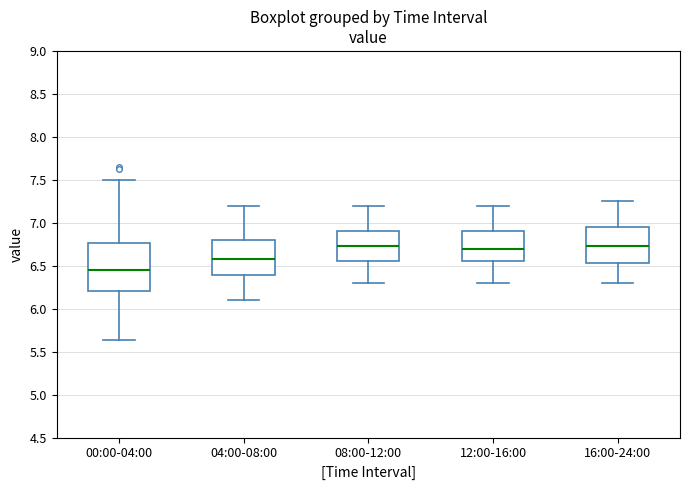

Where does the upper whisker of the box for 00:00-04:00 end on the y-axis? The values are not printed on the chart, so give them approximately, as read against the axis.

7.50